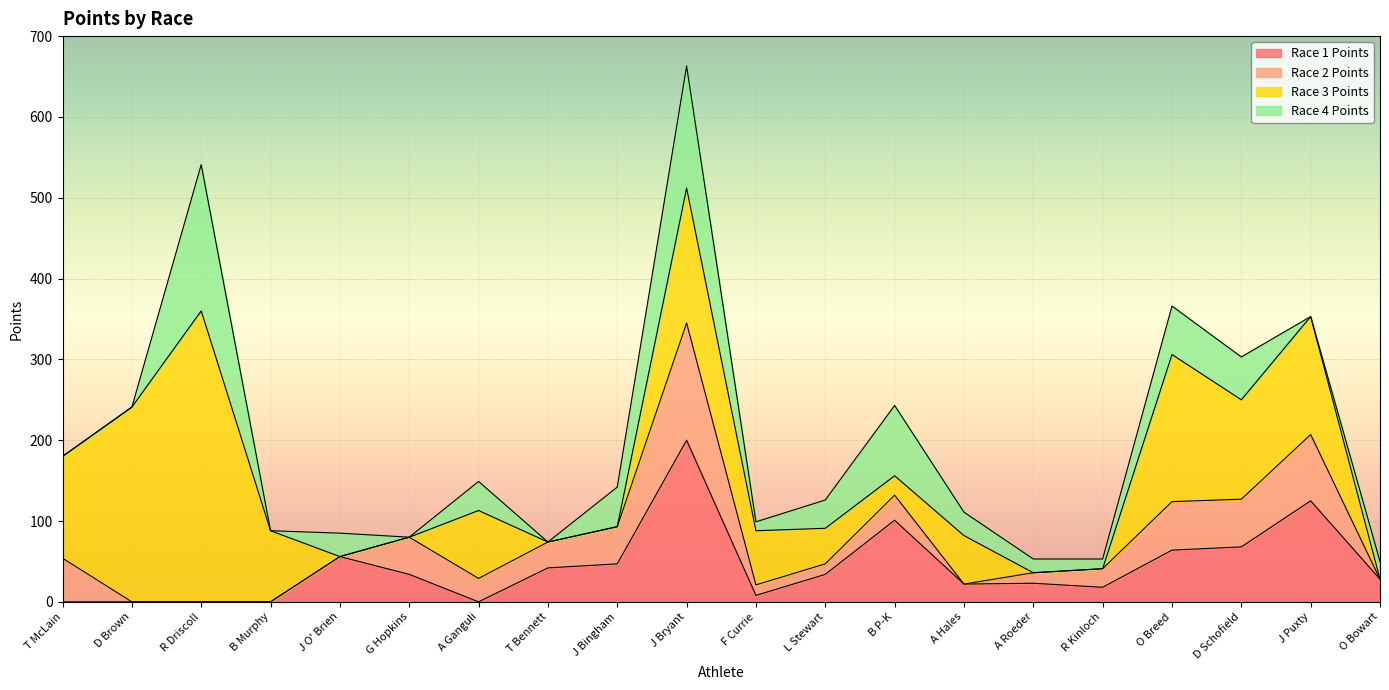

Between O Bowart and J Bryant, which is larger?

J Bryant